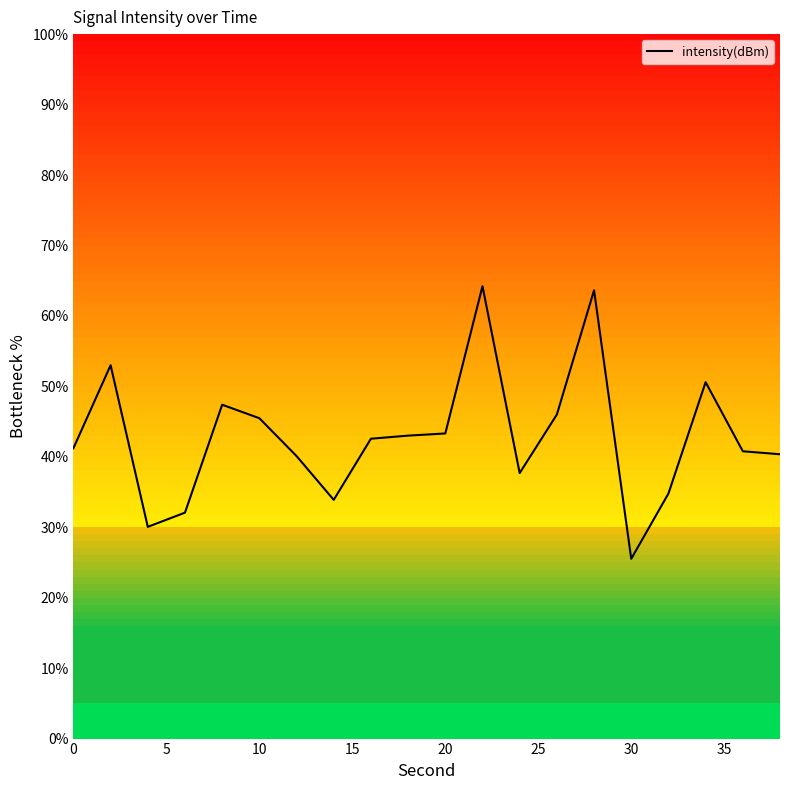

Is it true that the value at 11 is 35.4?

False